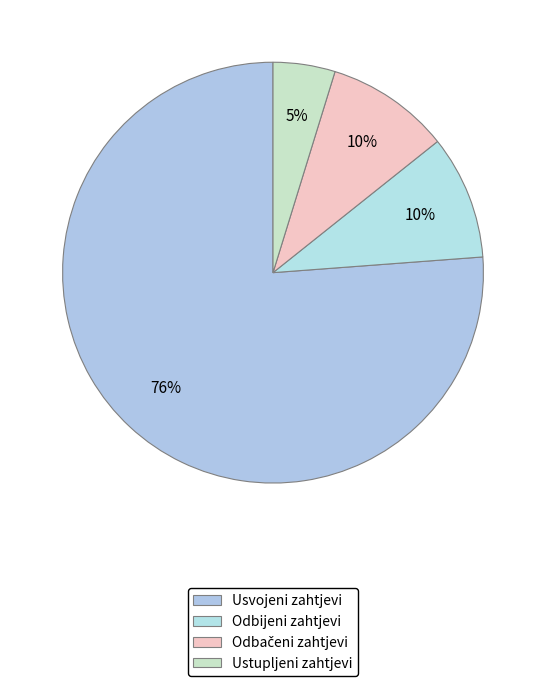

How many slices are in this pie chart?

4